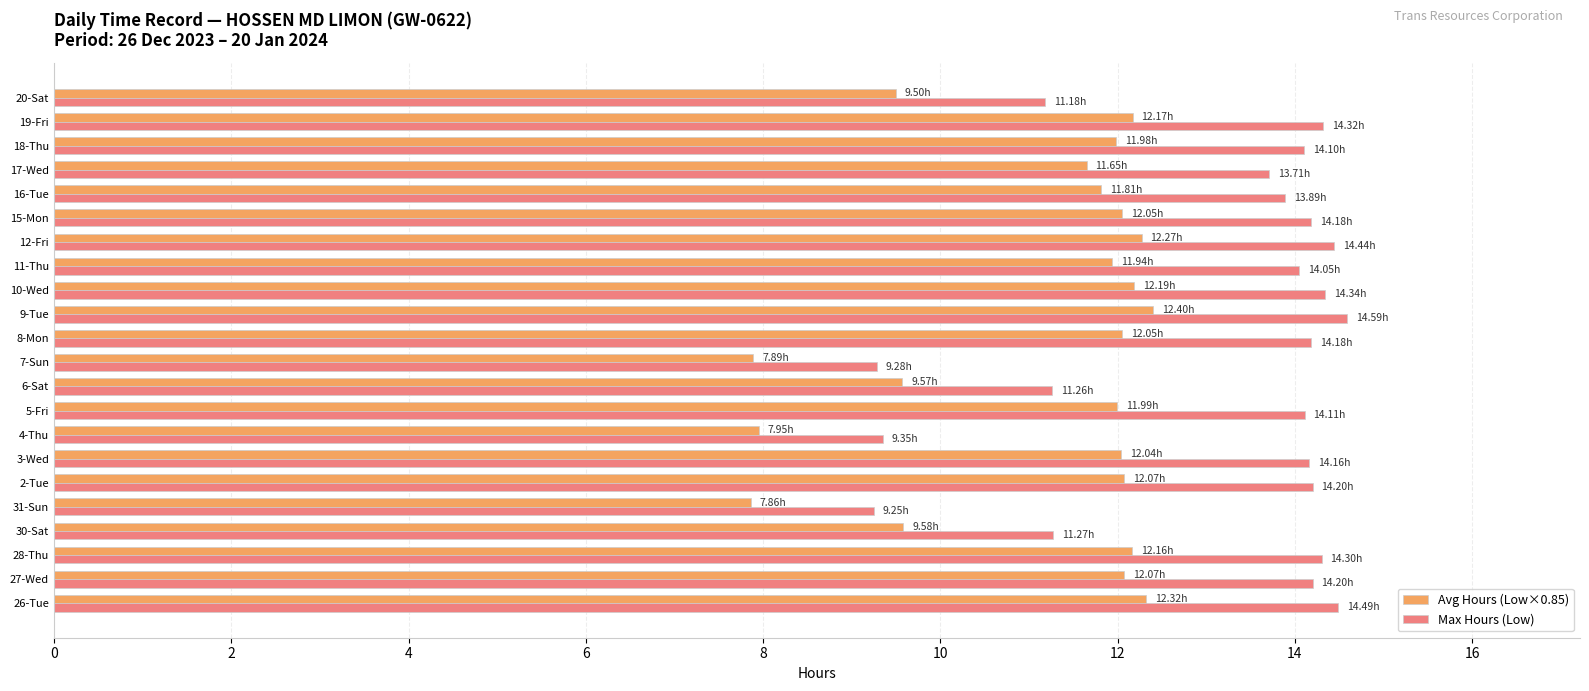

What is the difference between the maximum and minimum values in the Max Hours (Low) series?

5.3